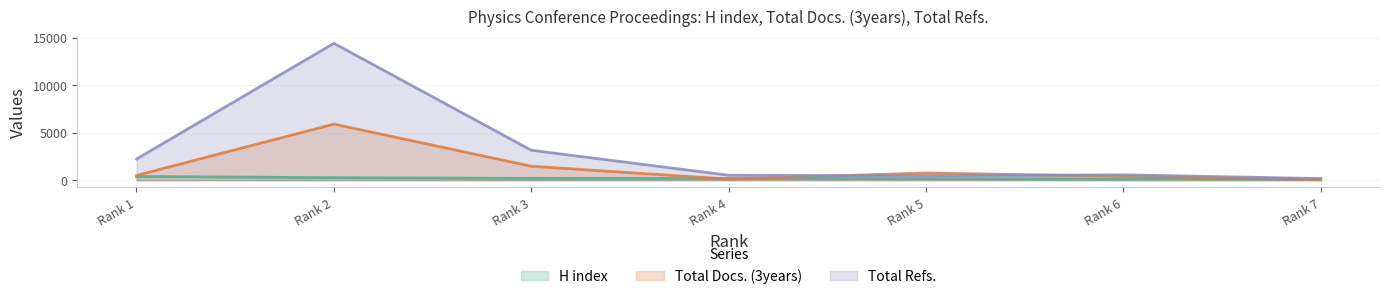

List the labels in order of H index value, largest first.

Rank 1, Rank 2, Rank 3, Rank 4, Rank 5, Rank 6, Rank 7